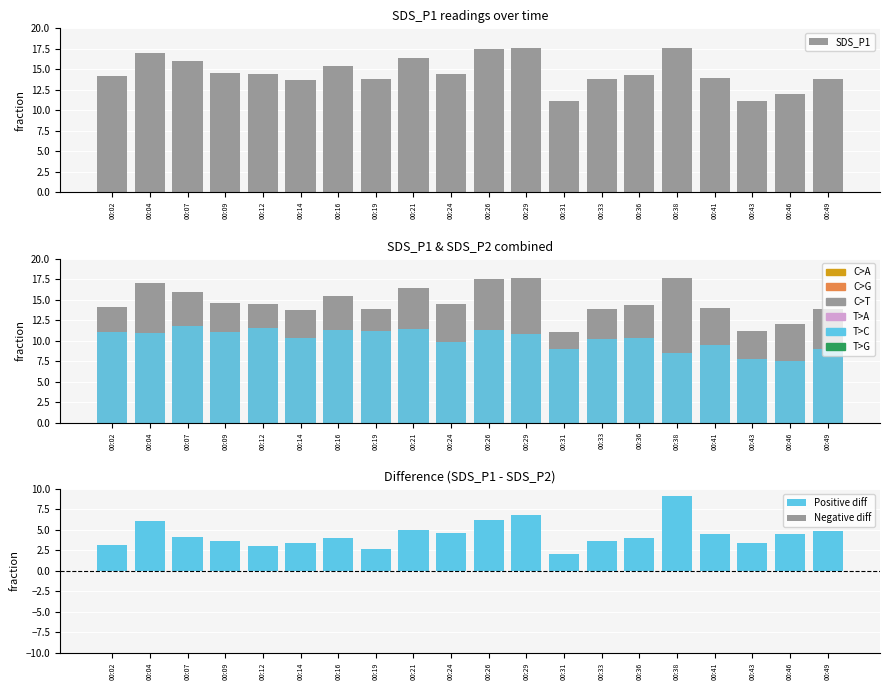

What is the value of the Positive diff bar at the 20th from the left?

4.9